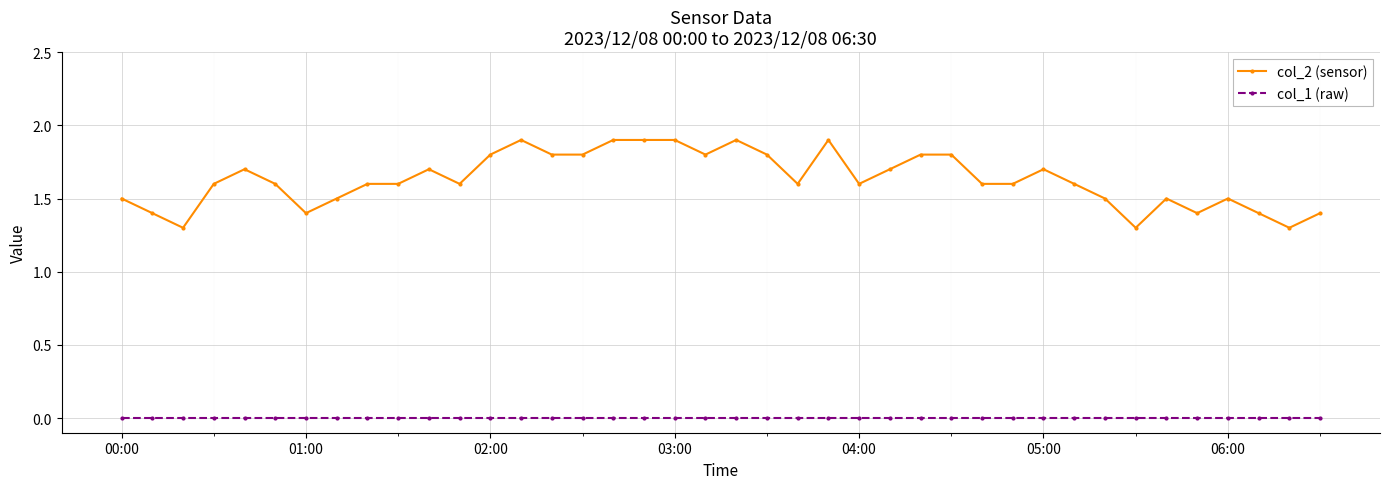

Which series has the largest total across all categories?

col_2 (sensor)